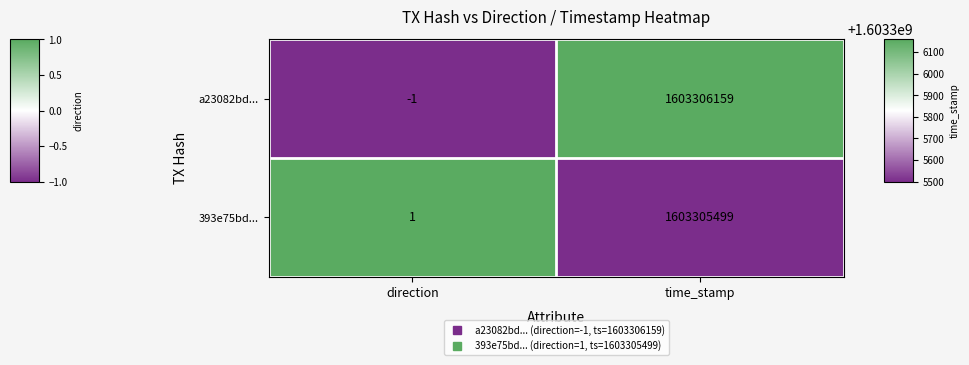

At which label is a23082bd... closest to 801653079?

direction